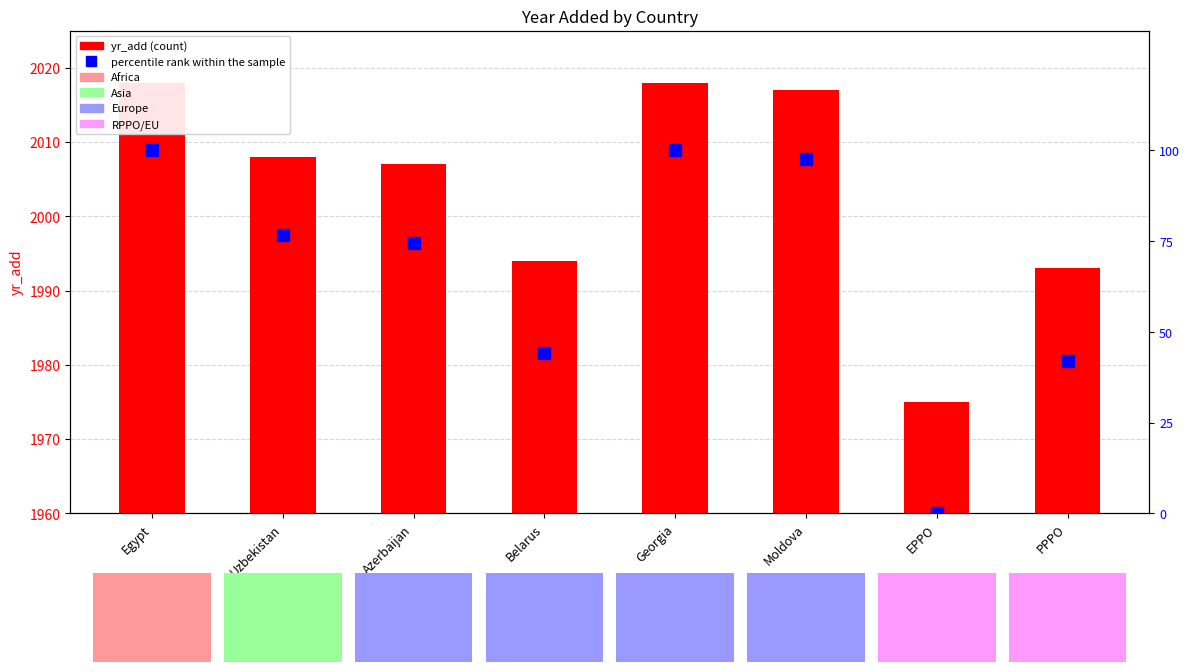

At how many categories does at least one series exceed 1597?

8